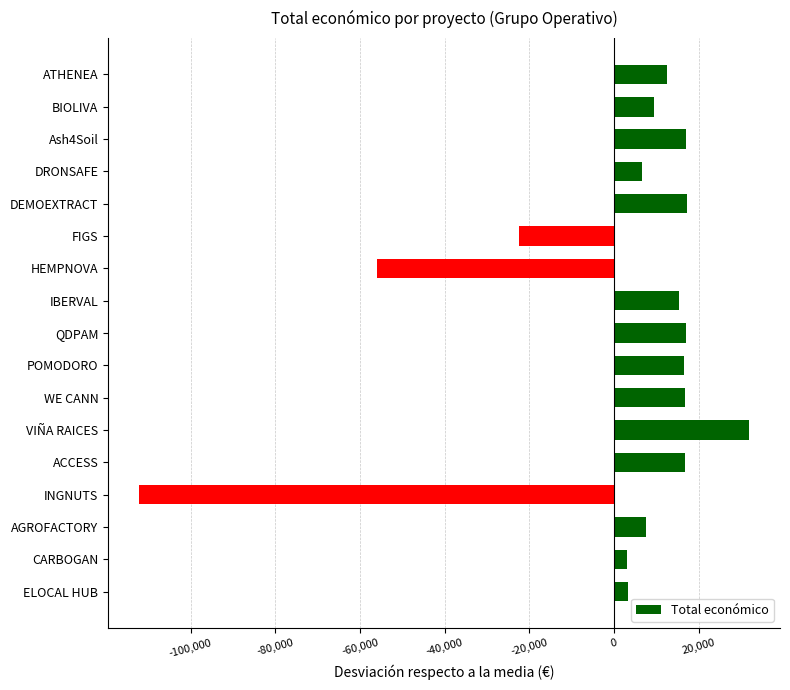

Does the chart contain any negative values?

Yes